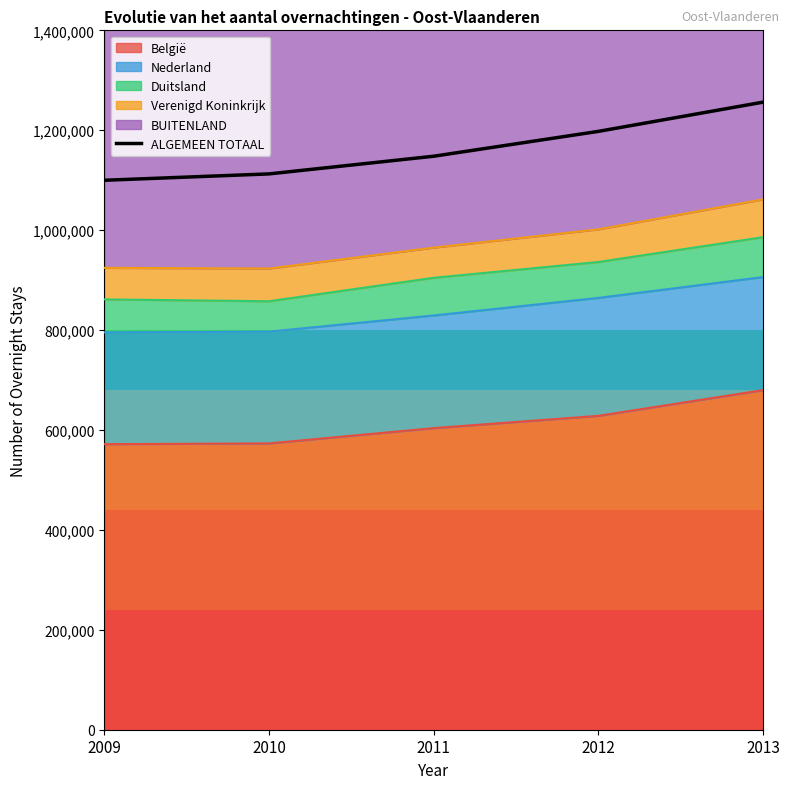

At which label does the data first exceed 1147983?

2012